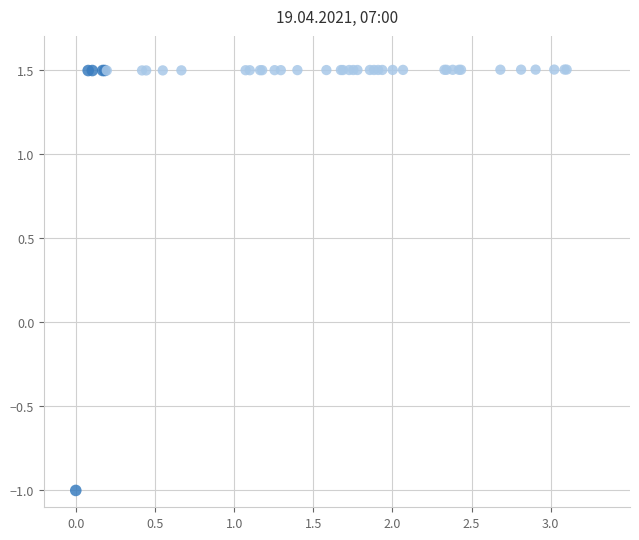

What Y value in the scatter plot is closest to 0?

-1.0